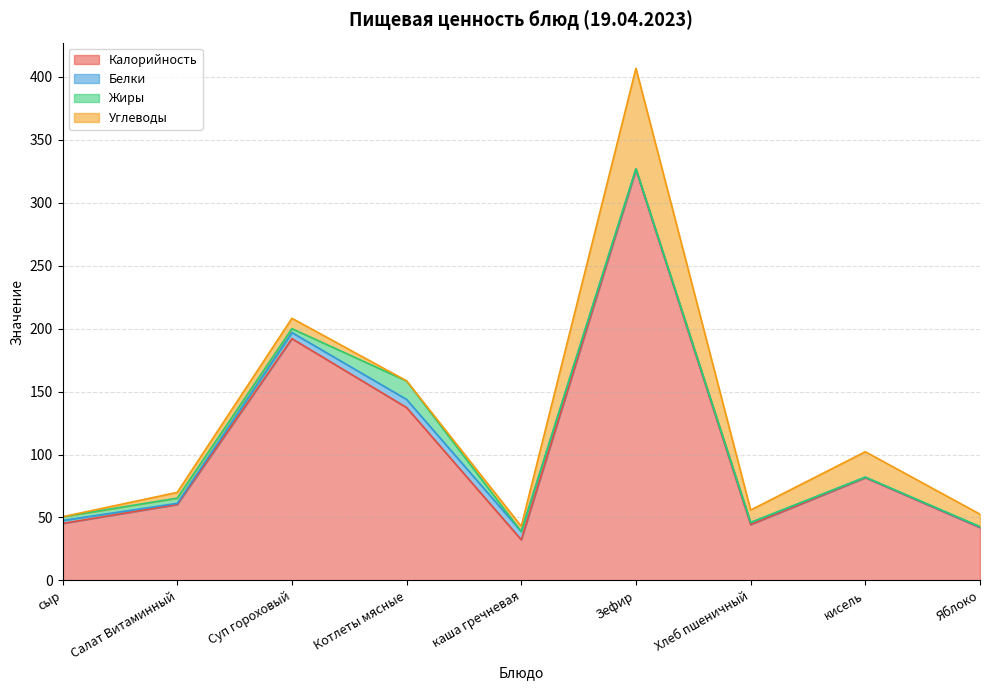

Count the number of categories in the chart.

9